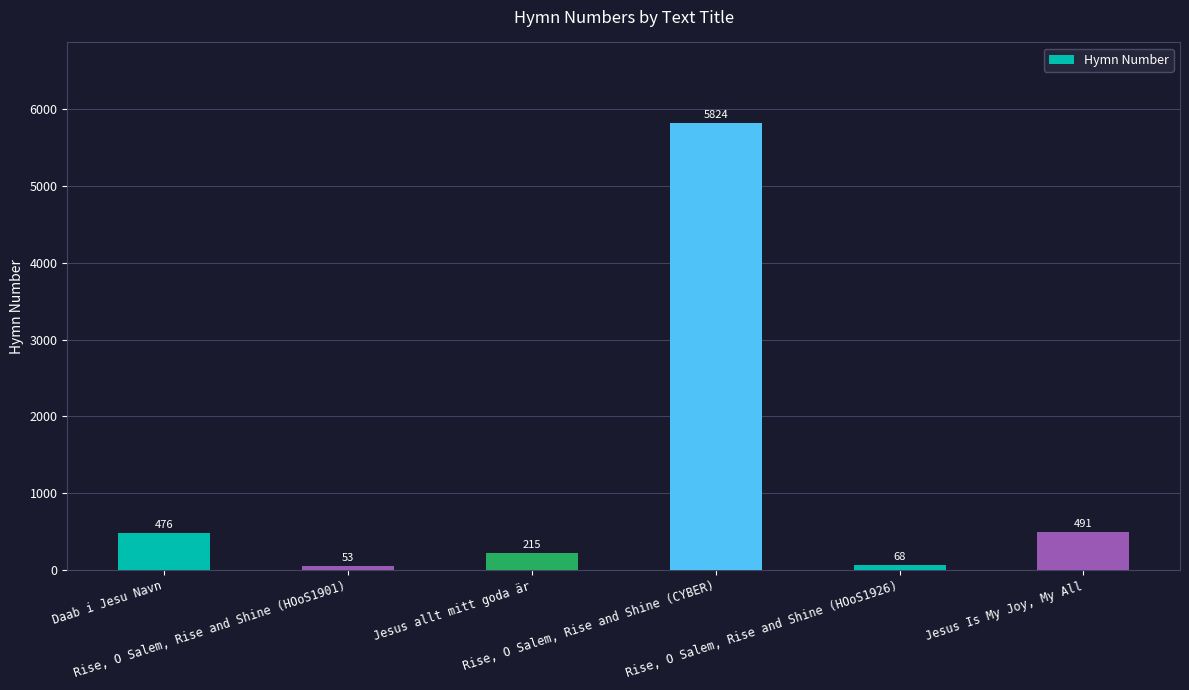

What is the sum of all values?

7127